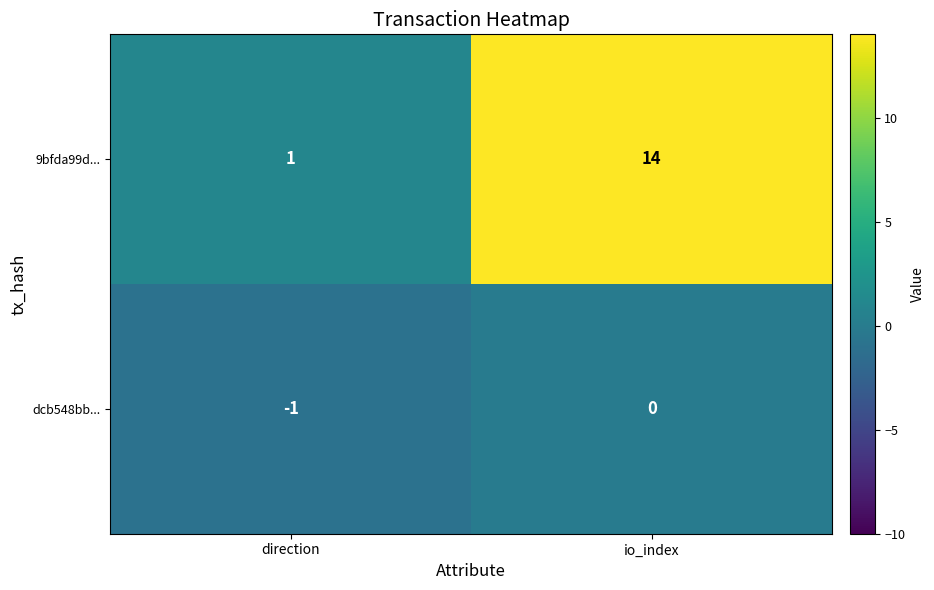

The value of dcb548bb... at io_index is 0. True or false?

True